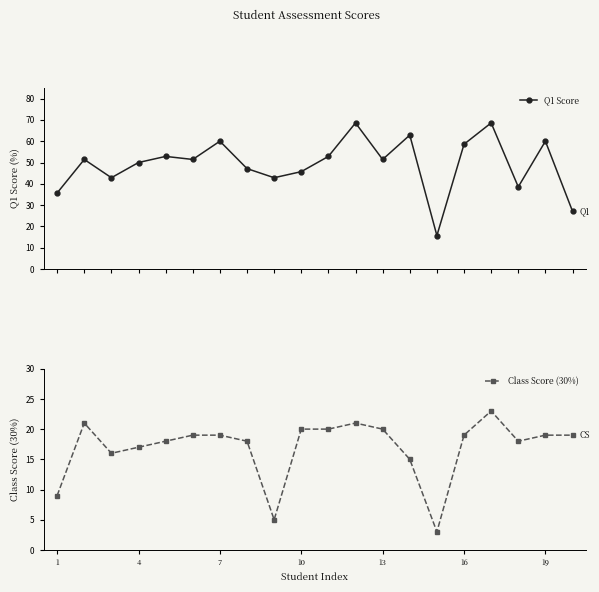

How many lines are shown in the chart?

2